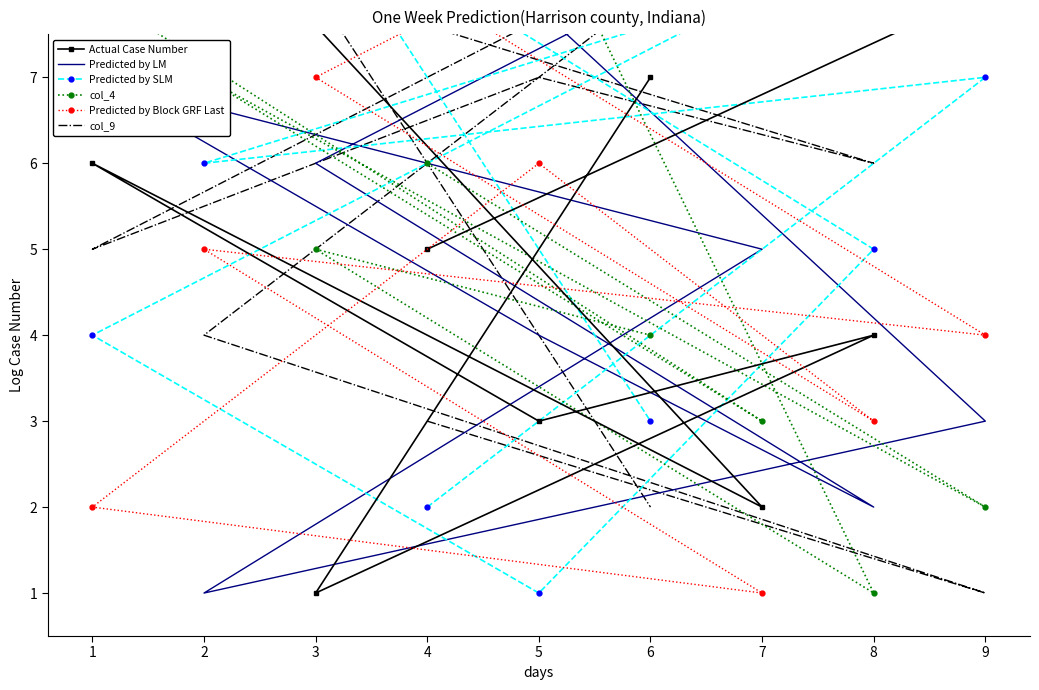

True or false: Predicted by SLM has more than 1 points higher than both neighbors.

True